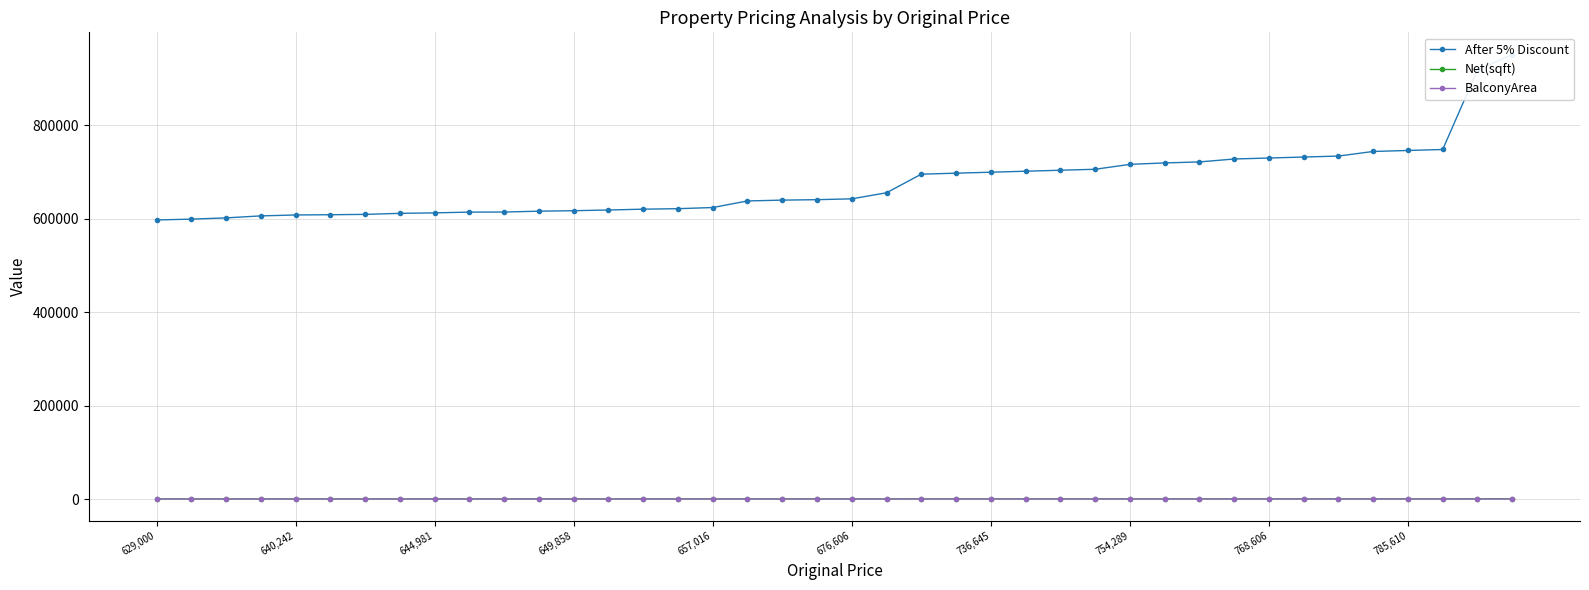

In BalconyArea, how many points are higher than both neighbors (excluding endpoints)?

4